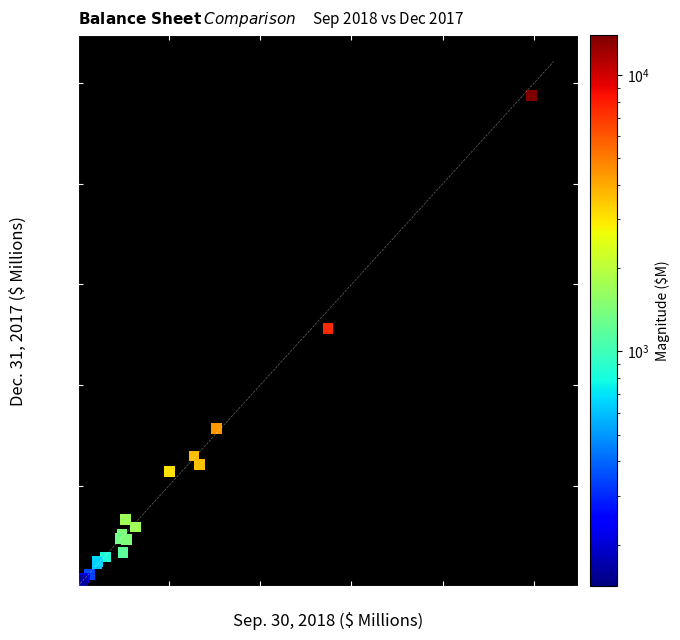

What Y value in the scatter plot is closest to 4928?

5121